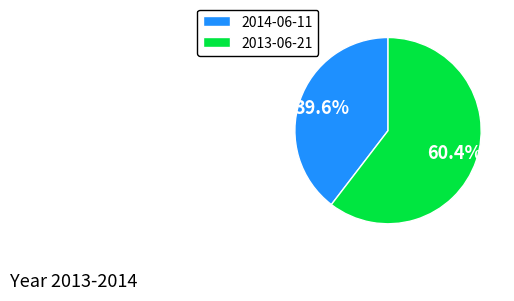

Between 2014-06-11 and 2013-06-21, which is larger?

2013-06-21